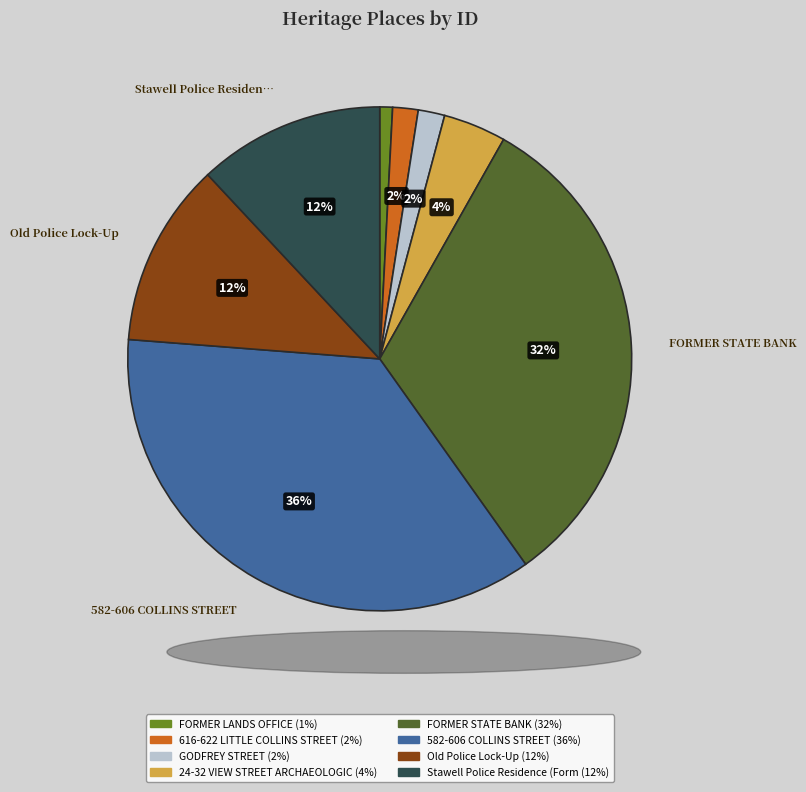

Does any single category account for the majority?

No